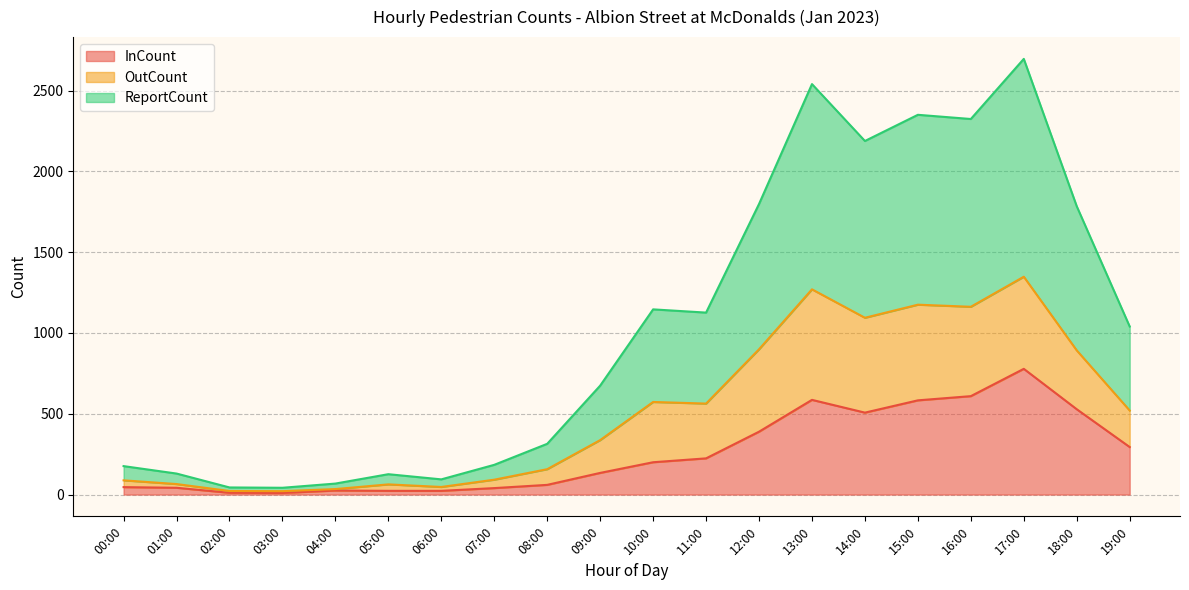

How many values in the ReportCount series are below 1040?

10